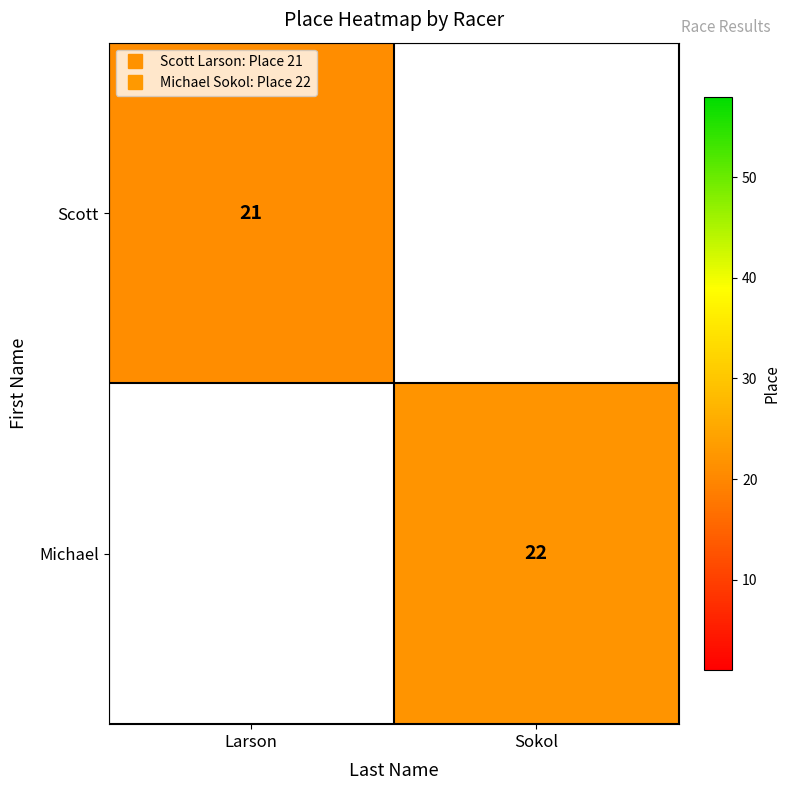

How many values in Scott are above zero?

1